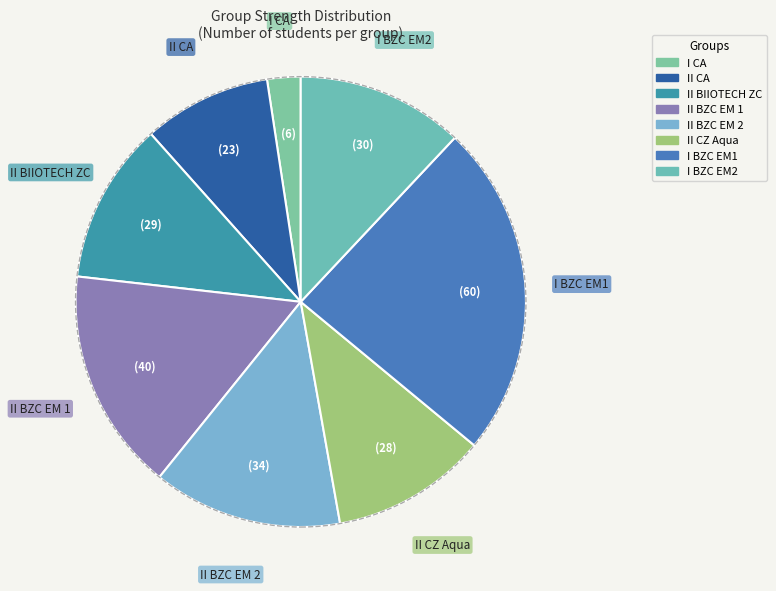

Which slice is the smallest?

I CA